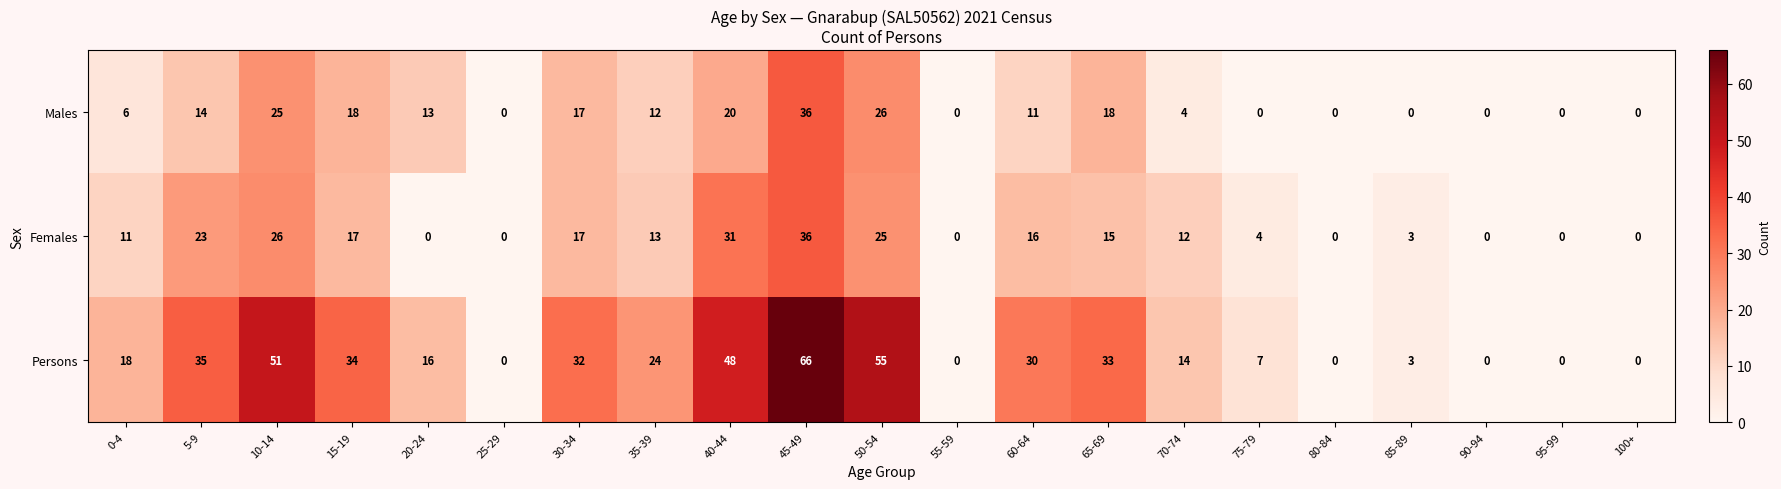

What is the average value of the Females series?

12